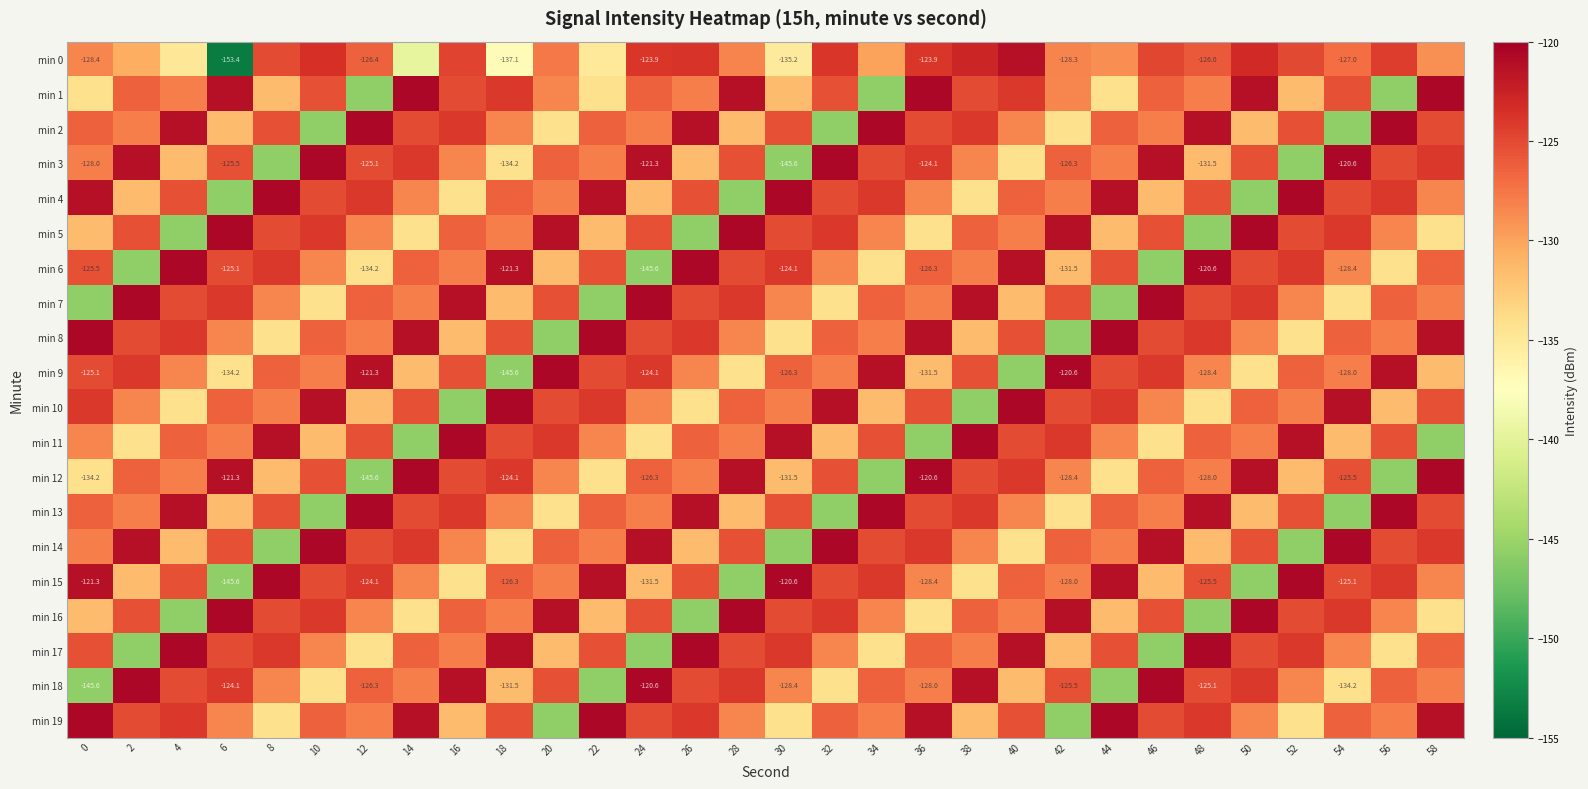

How many series are shown in this chart?

20